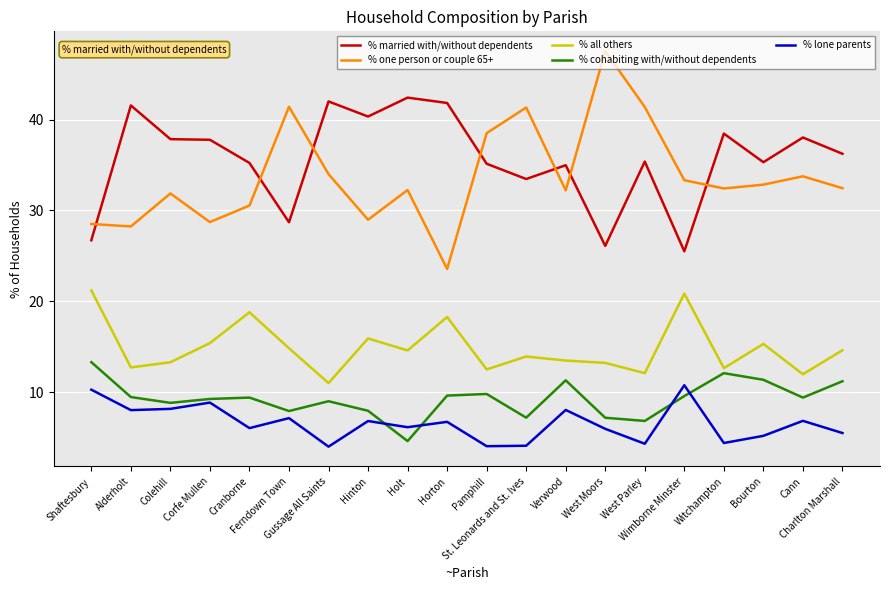

True or false: % married with/without dependents and % cohabiting with/without dependents intersect in this chart.

False